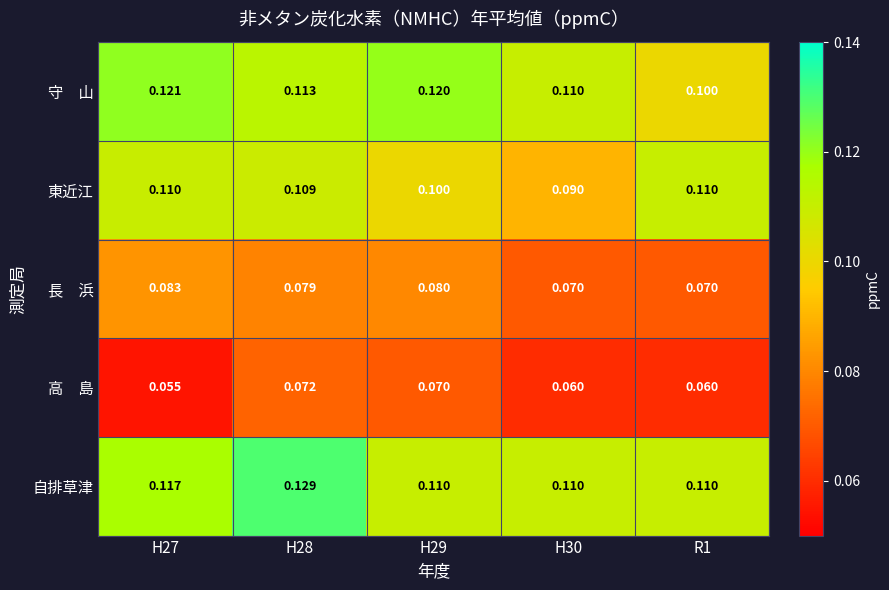

At how many categories does at least one series exceed 0?

5